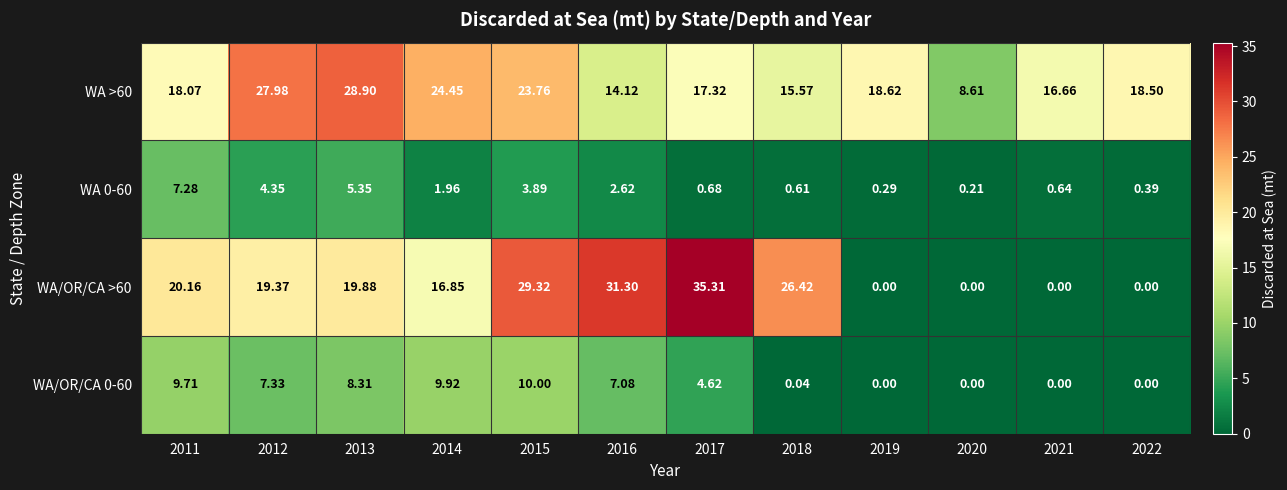

At which category does the chart reach its minimum across all series?

2019